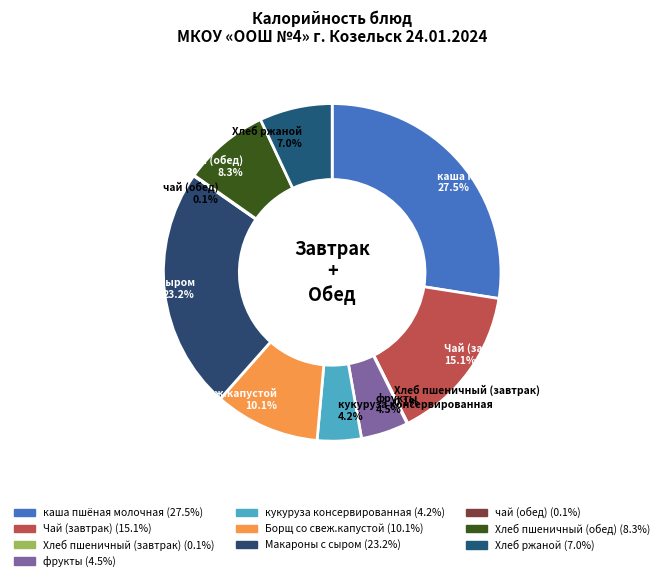

Which category has the biggest portion of the pie?

каша пшёная молочная